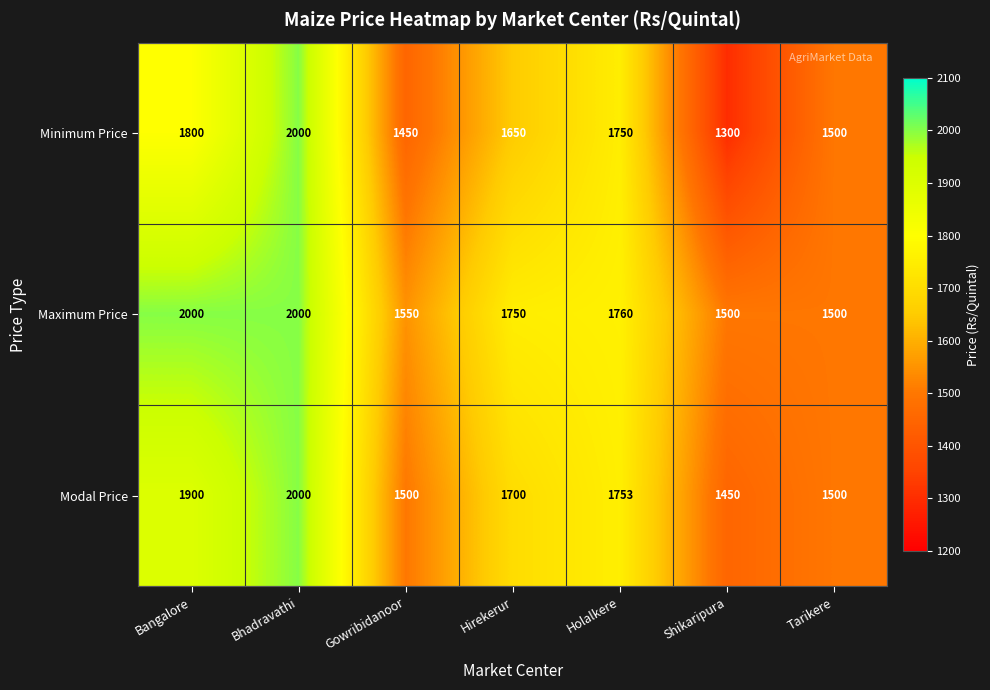

What is the difference between the maximum and minimum values in the Maximum Price series?

500